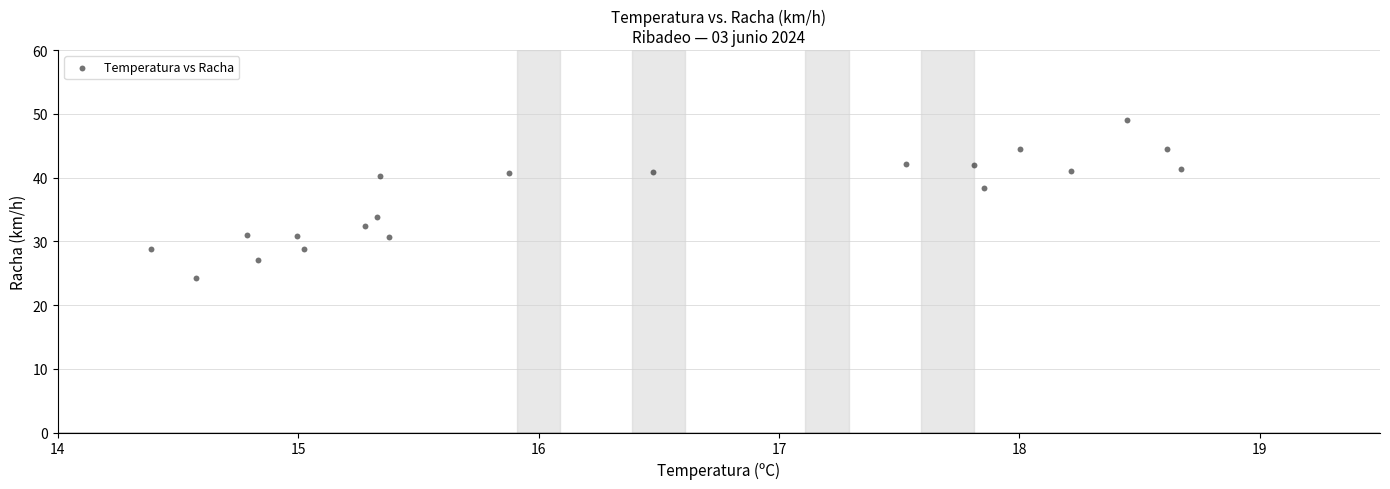

What is the range of Y values (max minus min)?

24.8